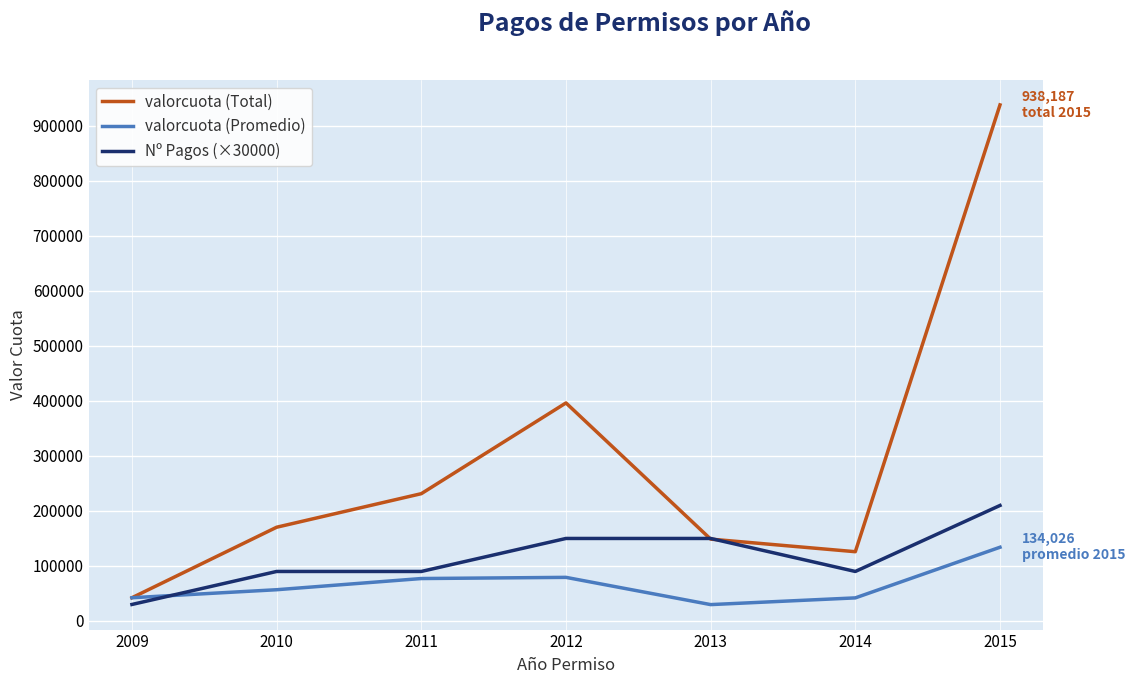

Does the chart have visible grid lines?

Yes